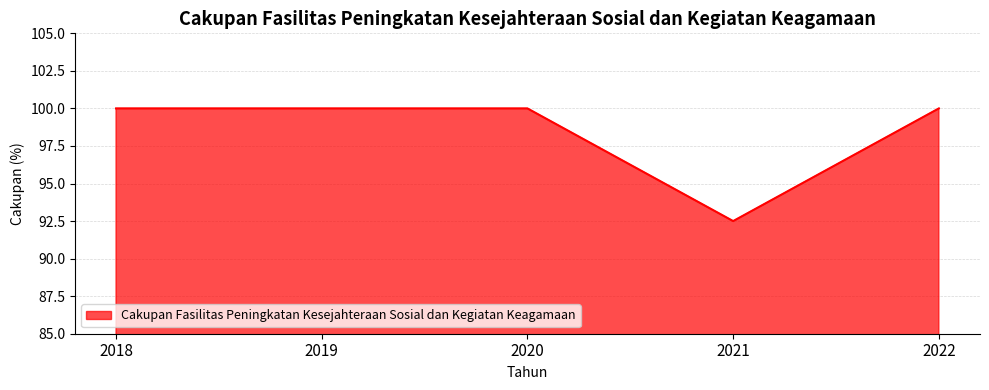

What is the sum of the values at 2022 and 2019?

200.0